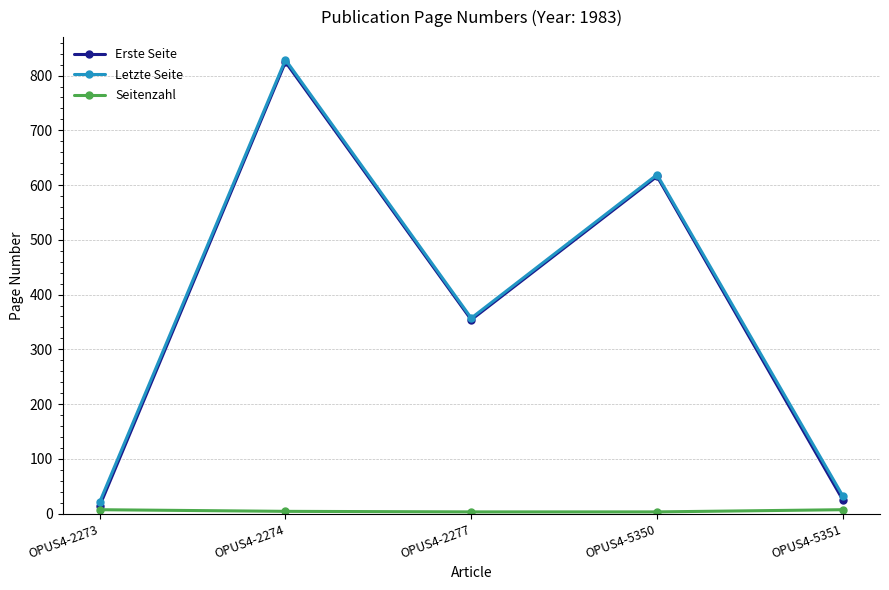

Where is the first local minimum for Erste Seite?

OPUS4-2277